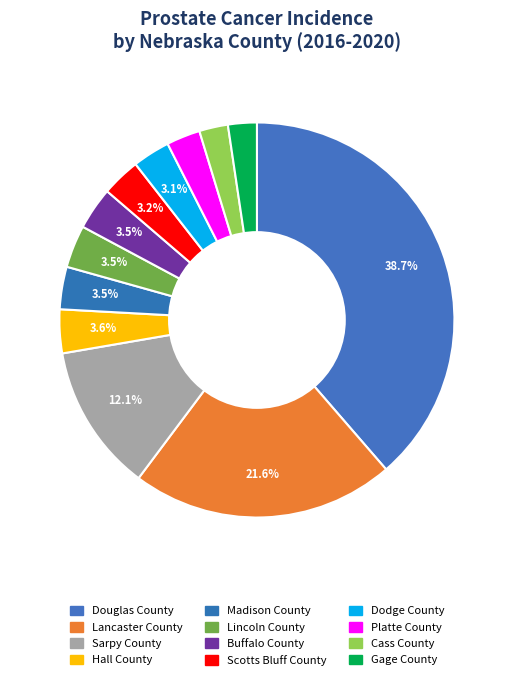

Count the number of slices in the pie.

12